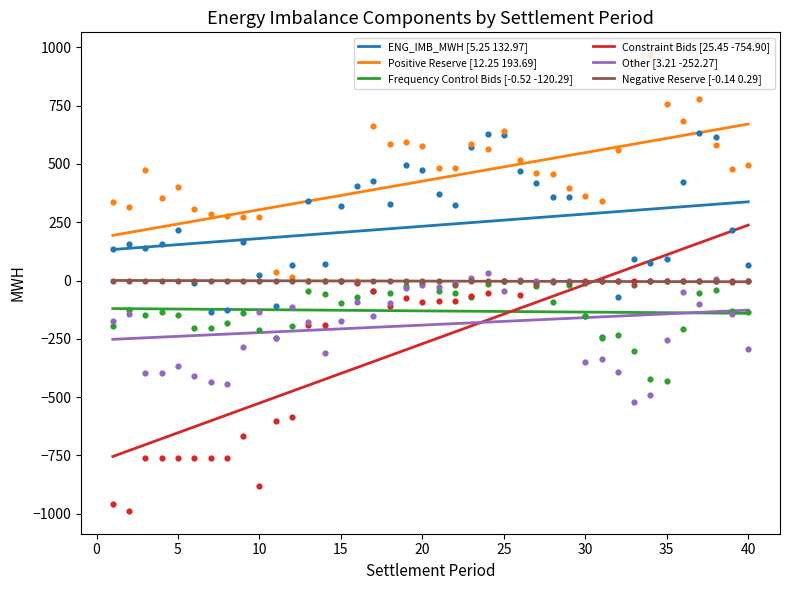

At how many categories does at least one series exceed -828?

40